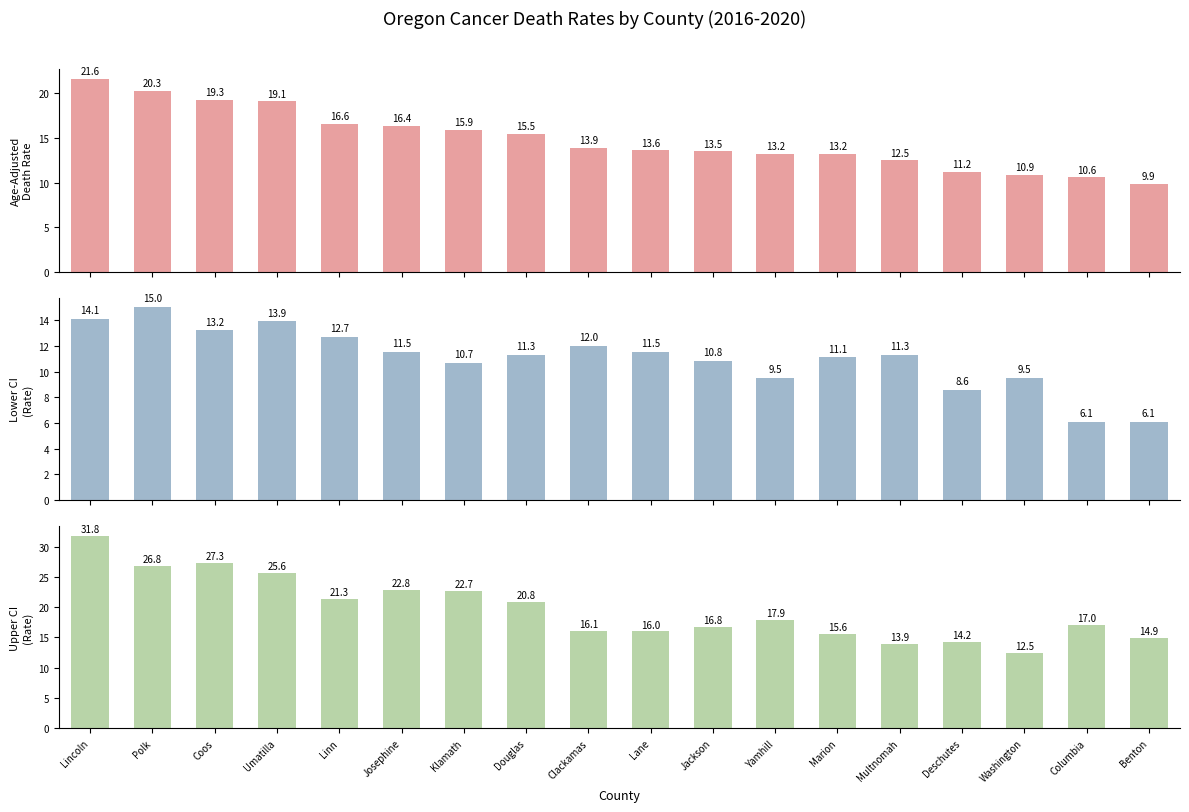

What is the maximum value shown in the chart?

31.8